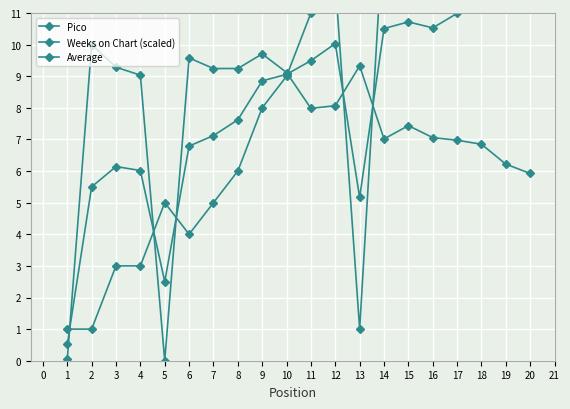

How many intersections are there between Average and Weeks on Chart (scaled)?

6